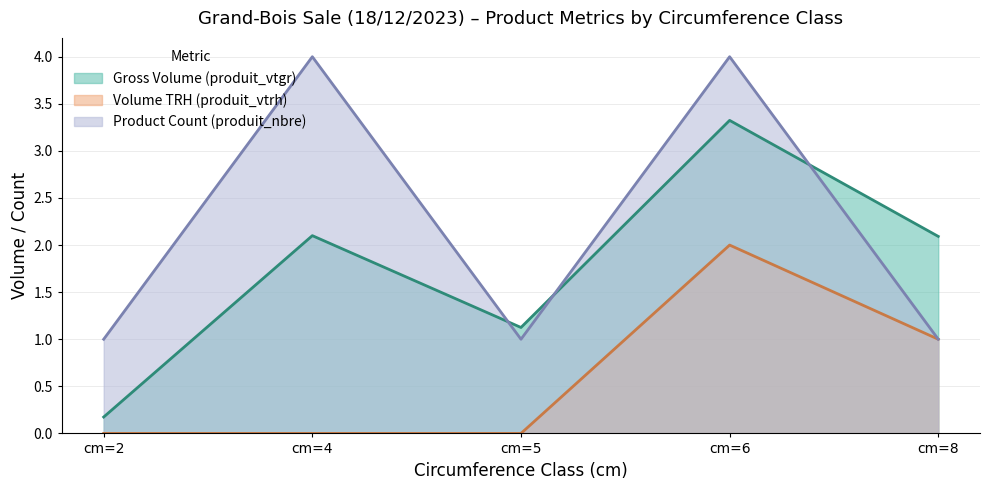

Reading left to right, extract all data points from this chart.

produit_vtgr: 0.2	2.1	1.1	3.3	2.1
produit_vtrh: 0.0	0.0	0.0	2.0	1.0
produit_nbre: 1.0	4.0	1.0	4.0	1.0